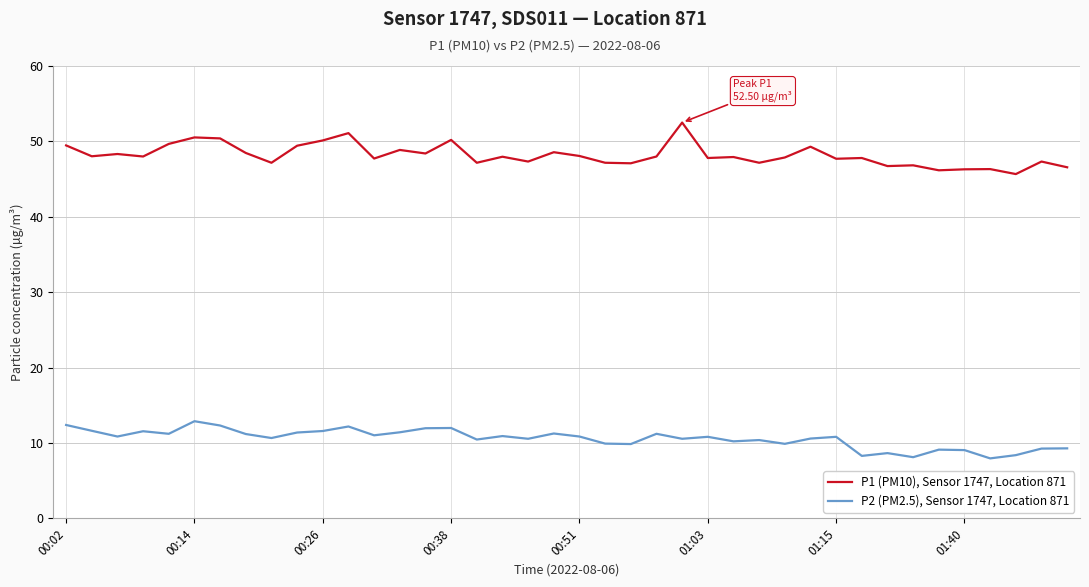

Which series has the largest total across all categories?

P1 (PM10), Sensor 1747, Location 871